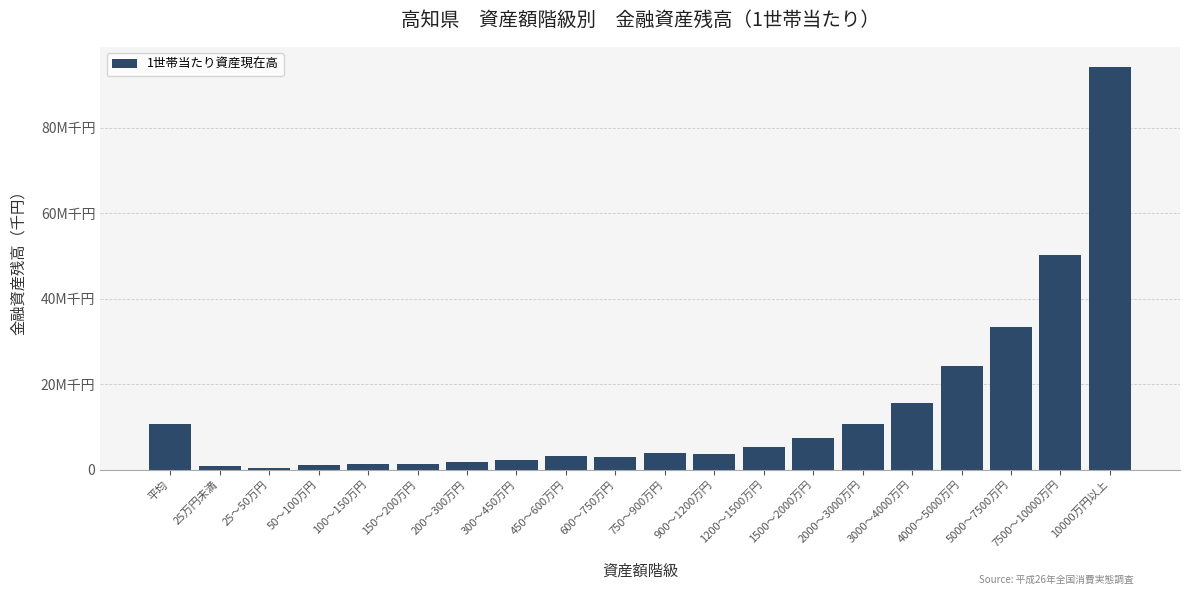

Which label corresponds to the largest value in the chart?

10000万円以上